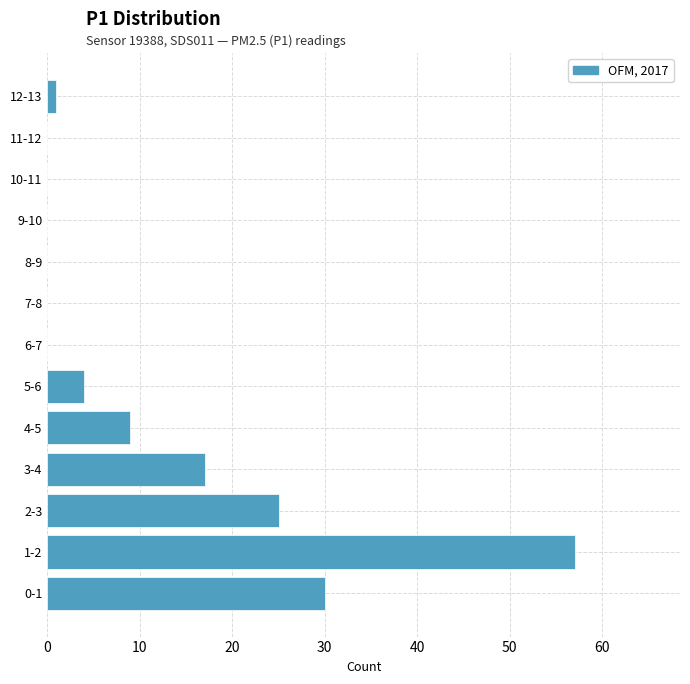

Reading top to bottom, list all the values displayed in this chart.

12-13=1	11-12=0	10-11=0	9-10=0	8-9=0	7-8=0	6-7=0	5-6=4	4-5=9	3-4=17	2-3=25	1-2=57	0-1=30